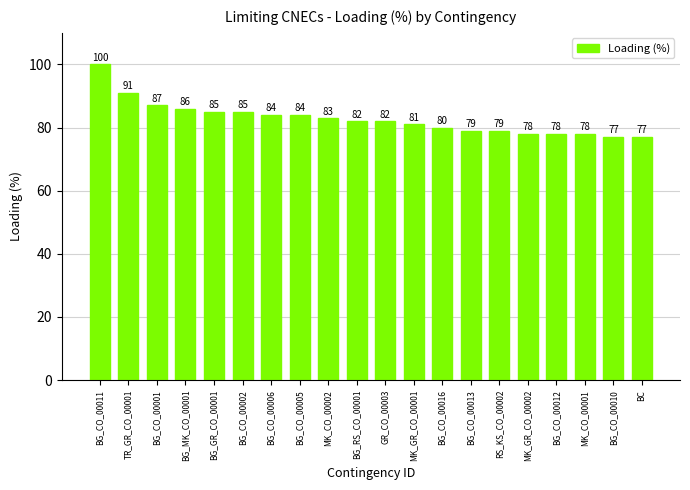

Are the bars horizontal?

No